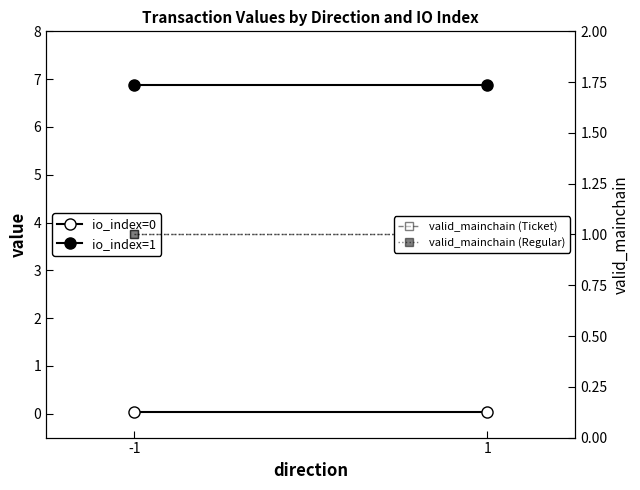

Reading right to left, transcribe all the data shown in this chart.

io_index=0: 0.0	0.0
io_index=1: 6.9	6.9
valid_mainchain (Ticket): 1.0	1.0
valid_mainchain (Regular): 1.0	1.0